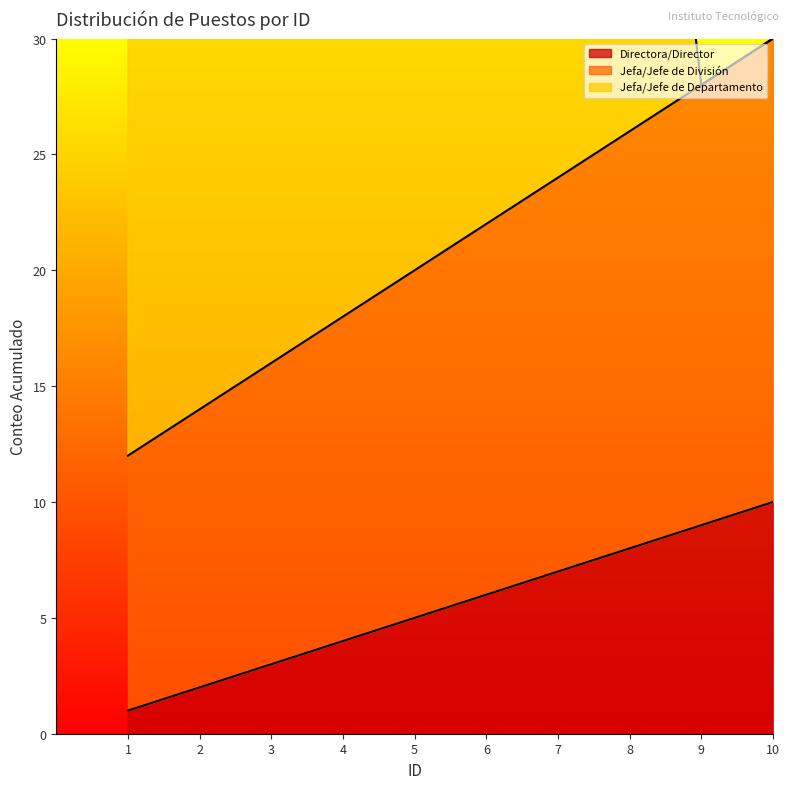

The value of Directora/Director at 2 is 2. True or false?

True